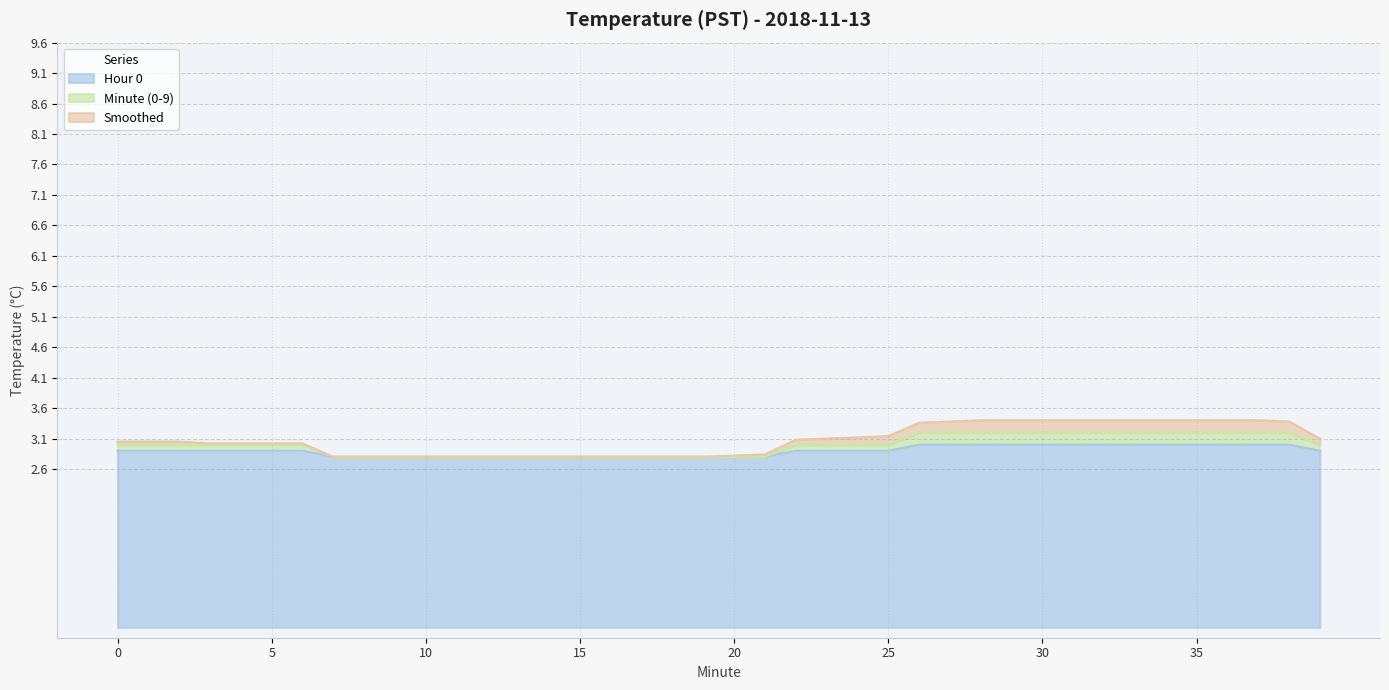

What is the value of the Minute (0-9) point at the 13th from the left?

2.8